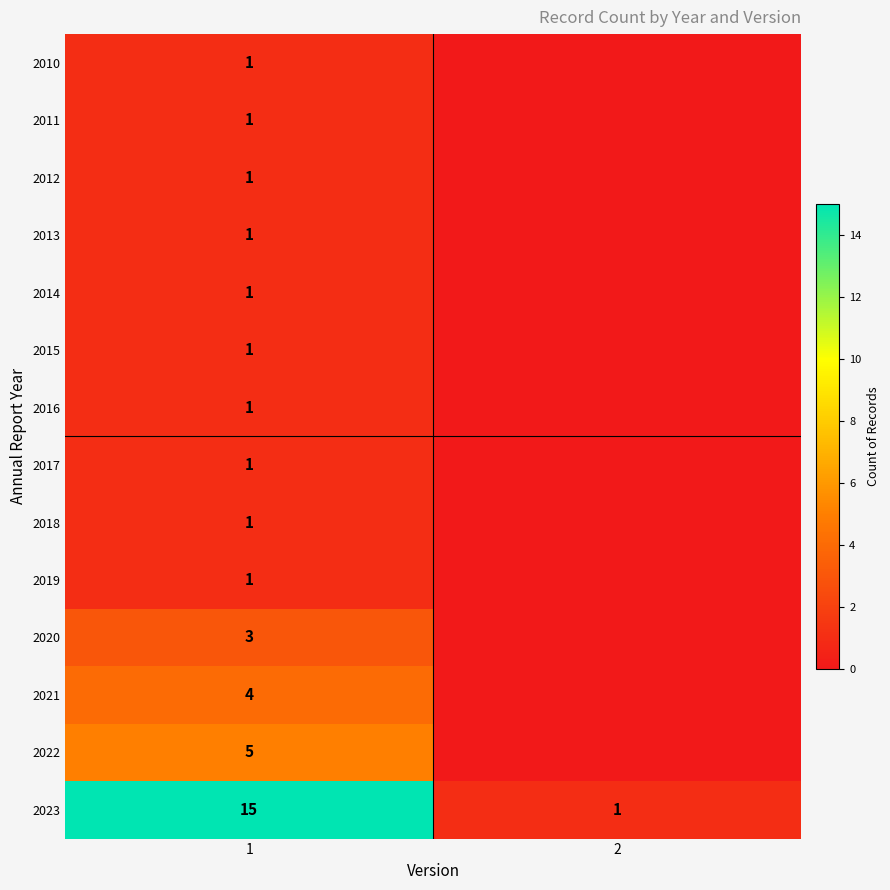

What is the difference between the highest and lowest values at 1?

14